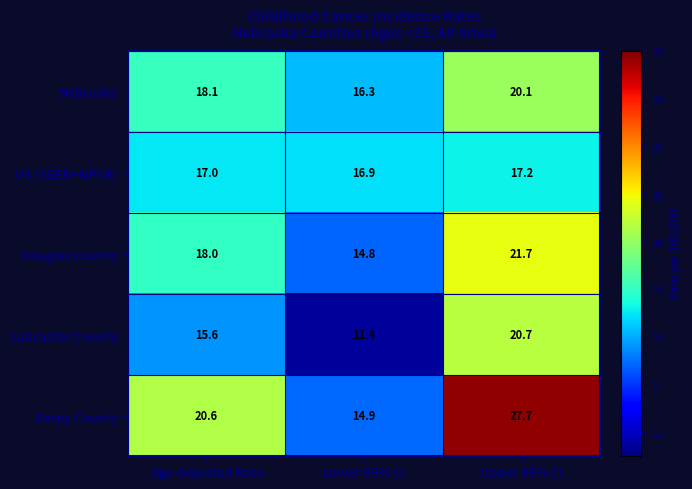

At which label is Douglas County closest to 18?

Age-Adjusted Rate